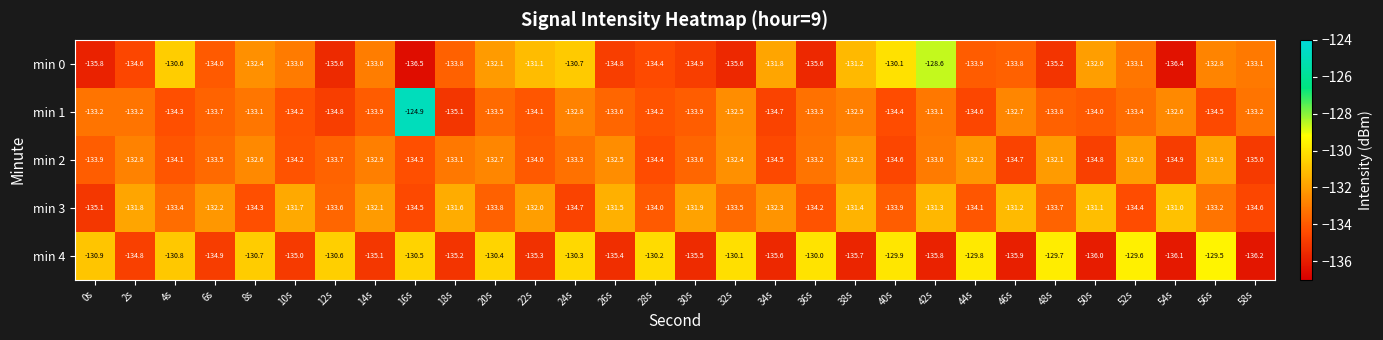

What value does the min 1 series have at 50s?

-134.0